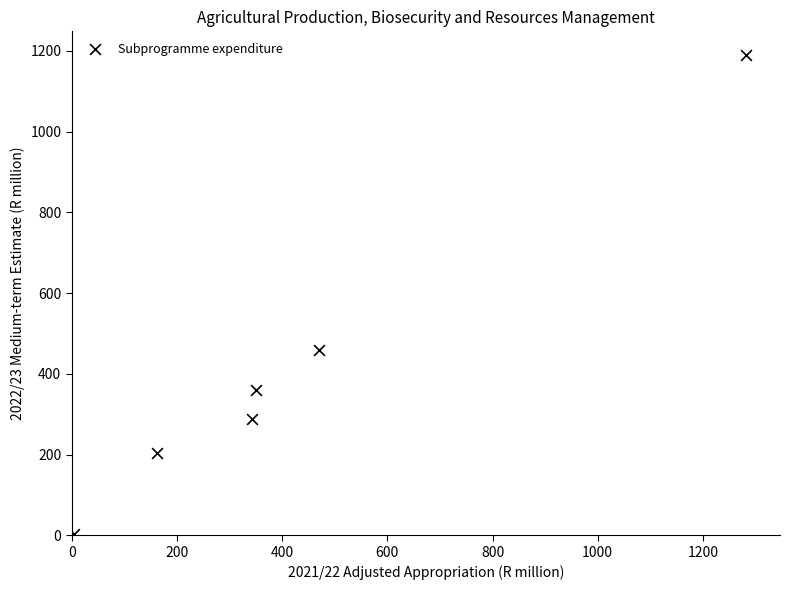

What is the average X value?

435.5